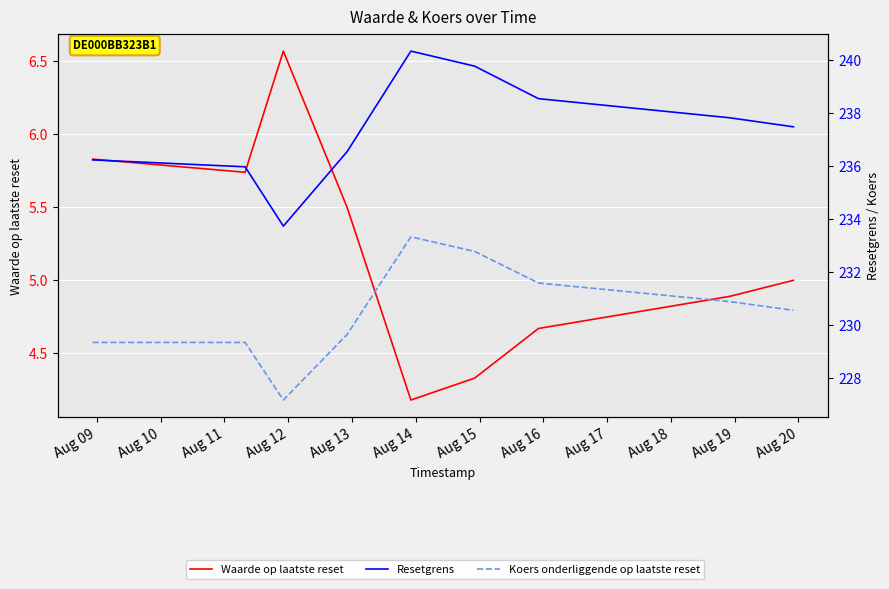

True or false: Koers onderliggende op laatste reset has more than 0 interior local peaks.

True